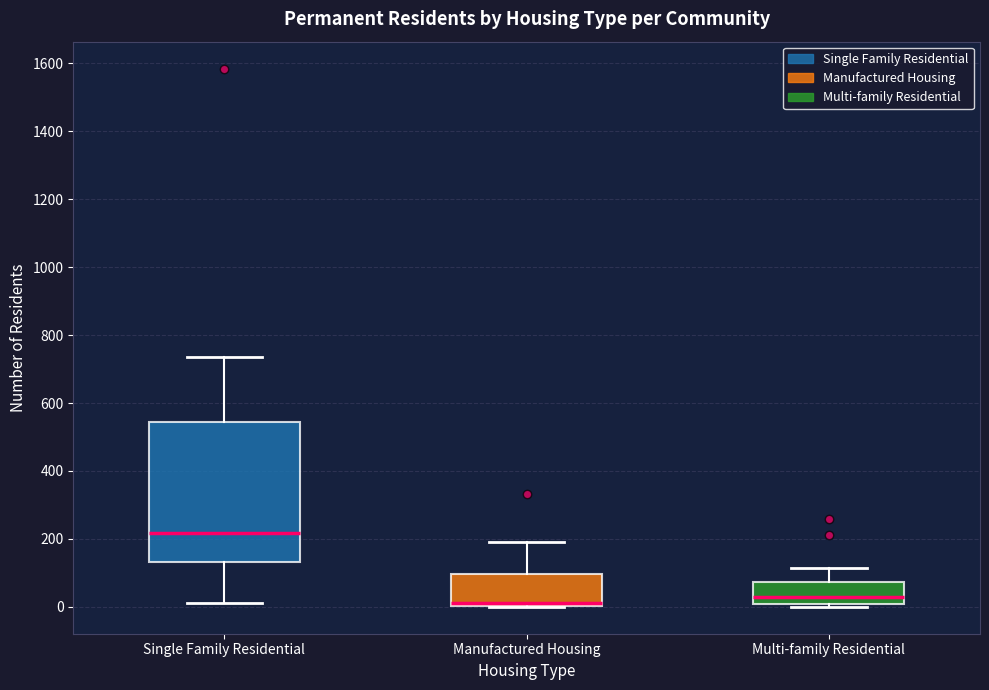

Reading left to right, transcribe this box plot: for each box, give where its median line is, the range the box spans, and where its two whiskers end, as read against the y-axis. The values are not printed on the chart, so give them approximately, as read against the axis.

Single Family Residential: median 220, box 140 to 540, whiskers 20 to 740
Manufactured Housing: median 20, box 0 to 100, whiskers 0 to 200
Multi-family Residential: median 20, box 0 to 80, whiskers 0 (just below the box's lower edge) to 120